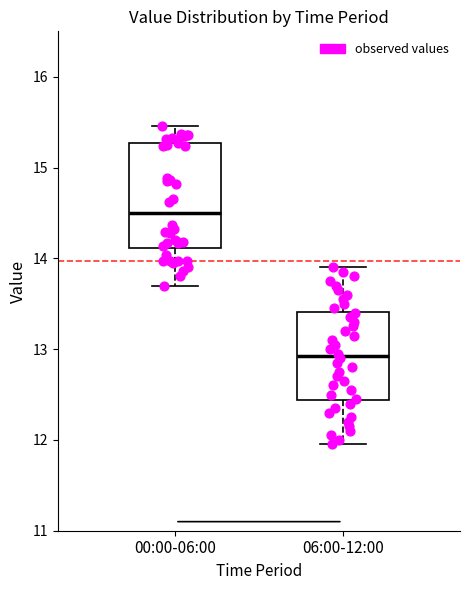

Which box is the tallest, from its lower edge to its upper edge?

00:00-06:00